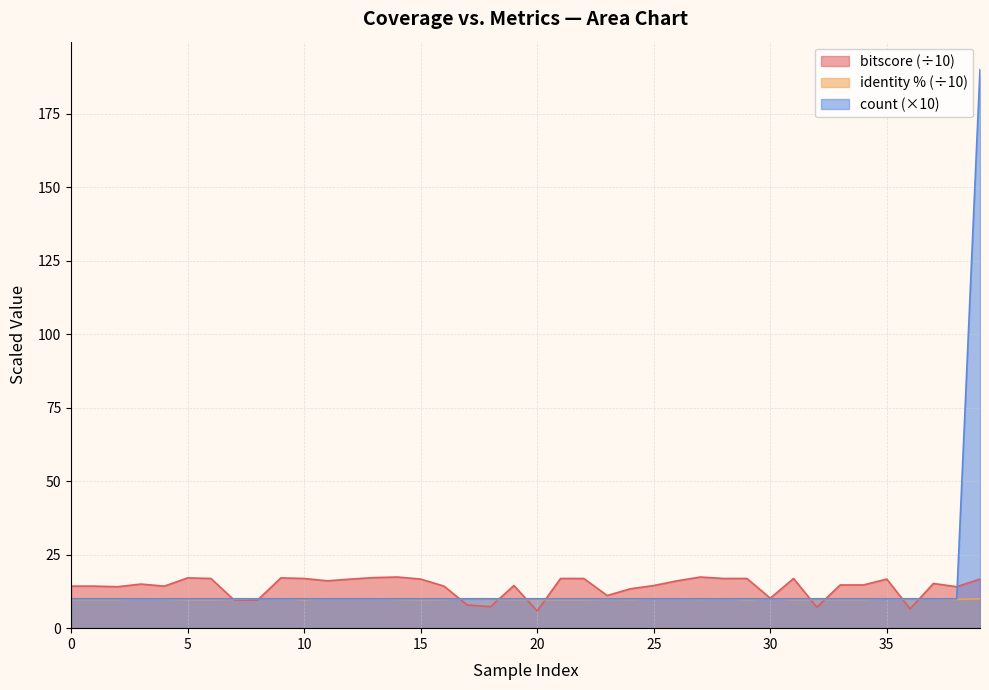

How many interior local valleys does the bitscore series have?

10